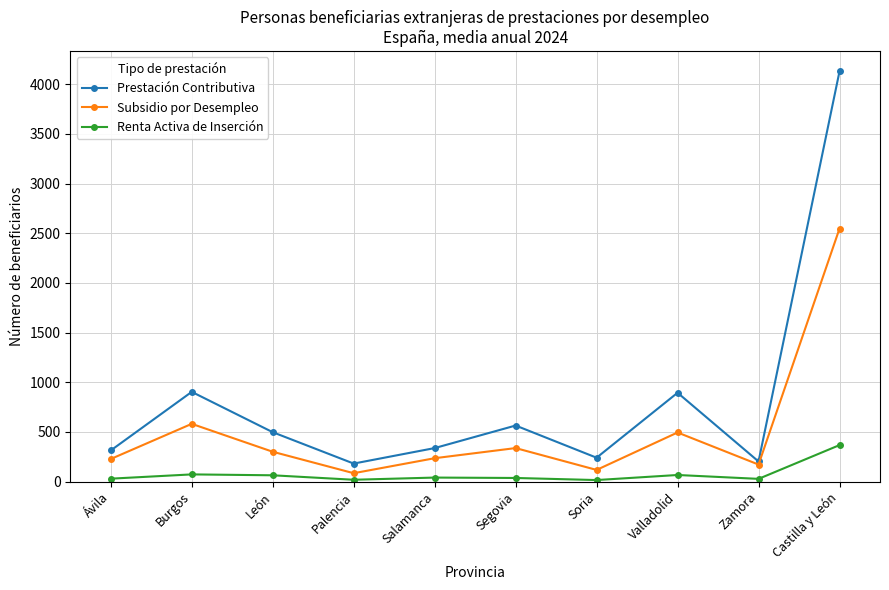

Where does the Renta Activa de Inserción series first go above 40?

Burgos